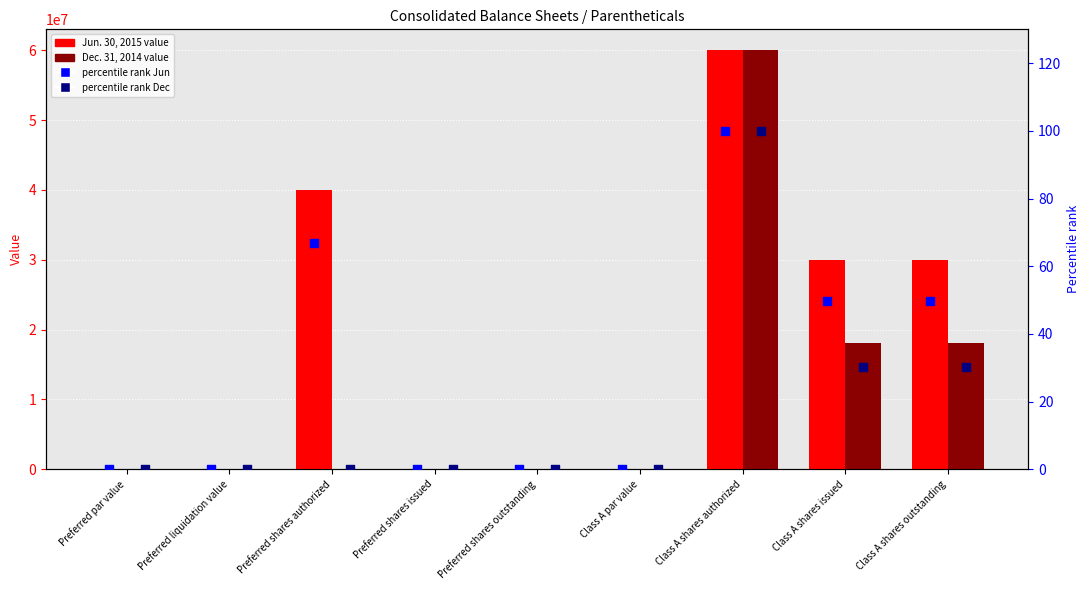

Is the value of Jun. 30, 2015 at Preferred shares issued greater than the value of Dec. 31, 2014 at Preferred par value?

Yes